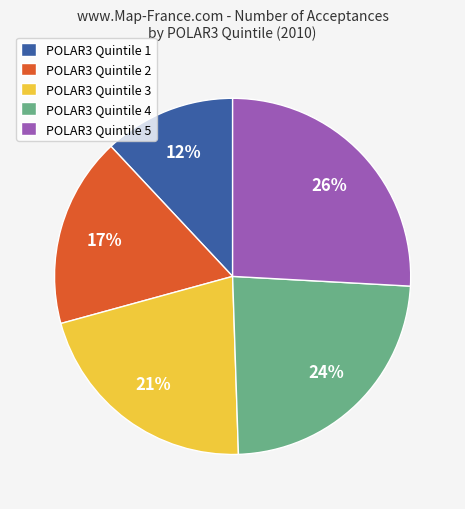

What is the ratio of the value at POLAR3 Quintile 5 to the value at POLAR3 Quintile 1?

2.2